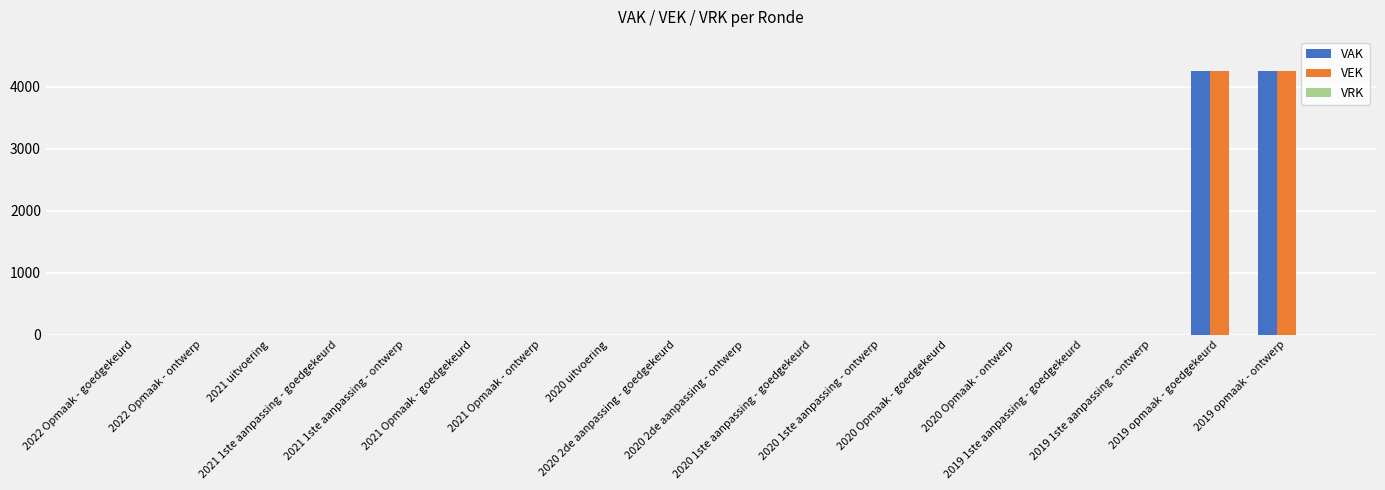

Are the bars grouped side by side (vs. stacked)?

Yes